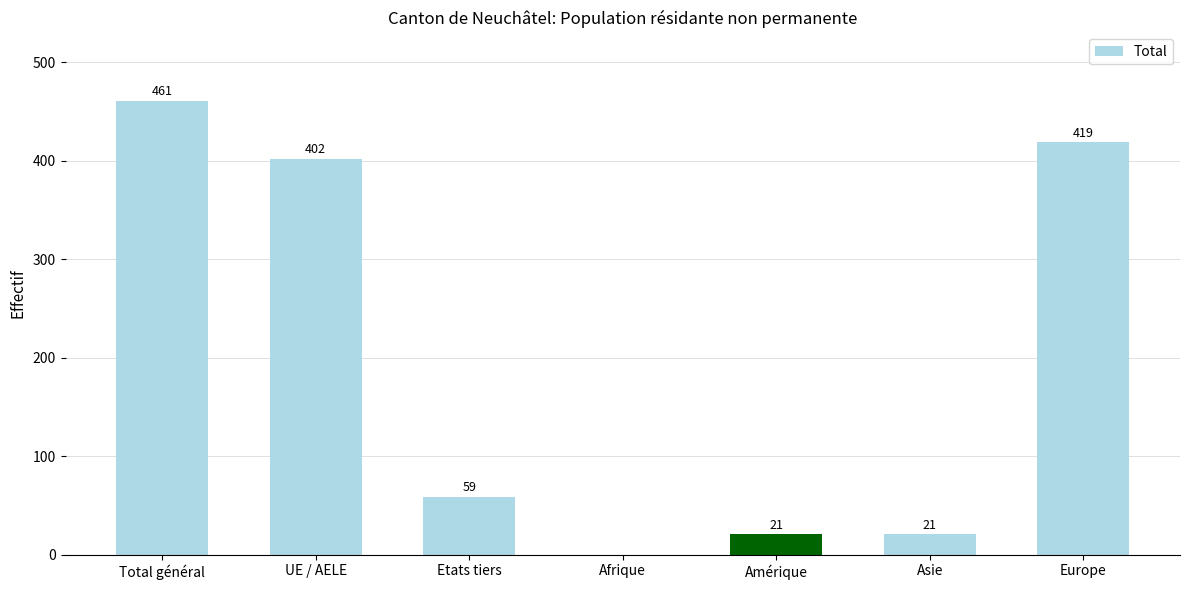

Where does the data first go above 59?

Total général